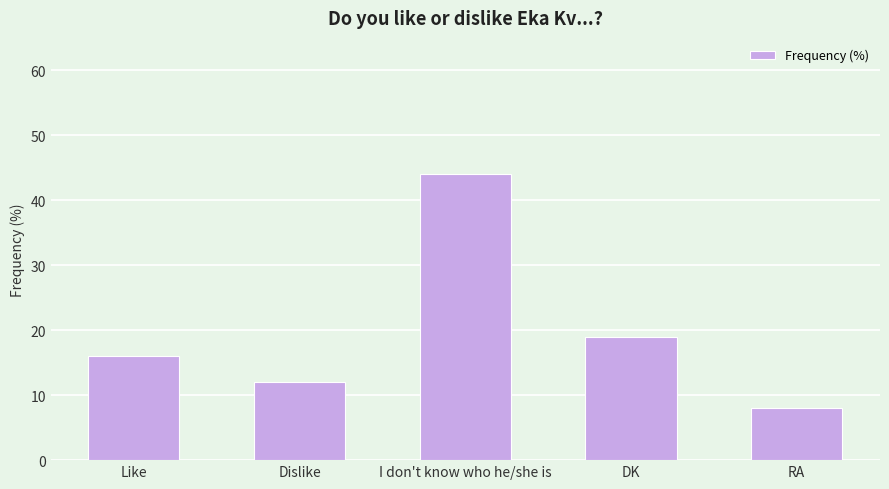

Reading right to left, list all the values displayed in this chart.

8	19	44	12	16